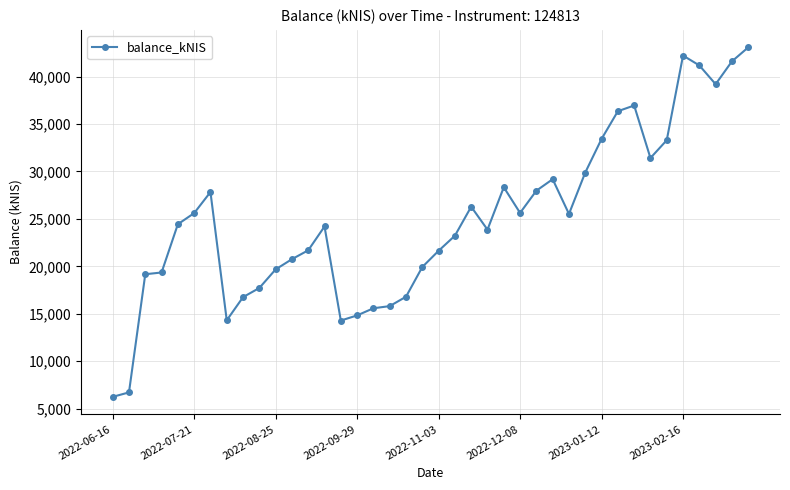

What is the value of the 36th point from the left?

42208.8